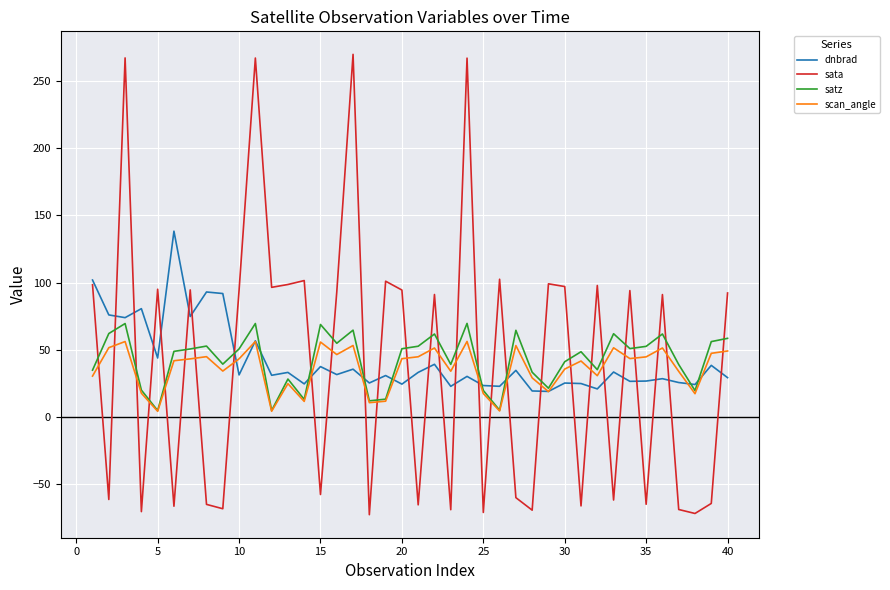

How many lines are shown in the chart?

4